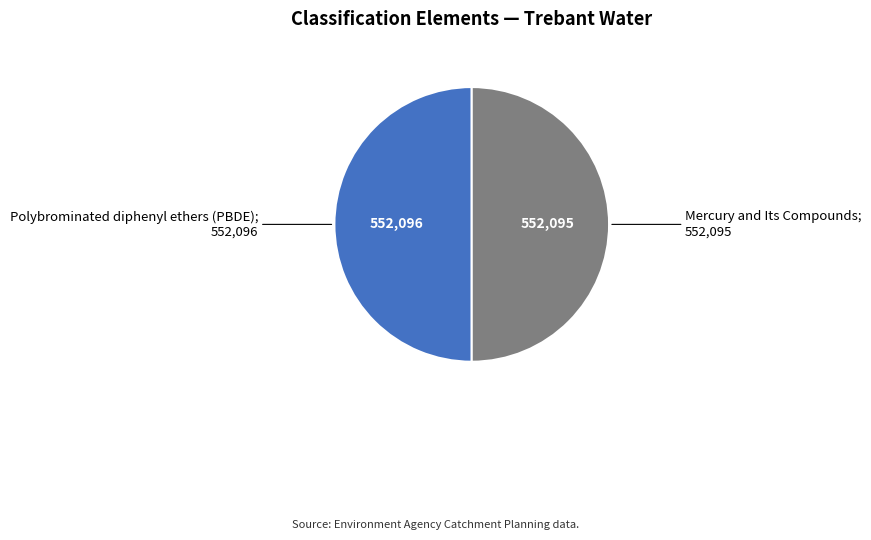

How many slices are in this pie chart?

2